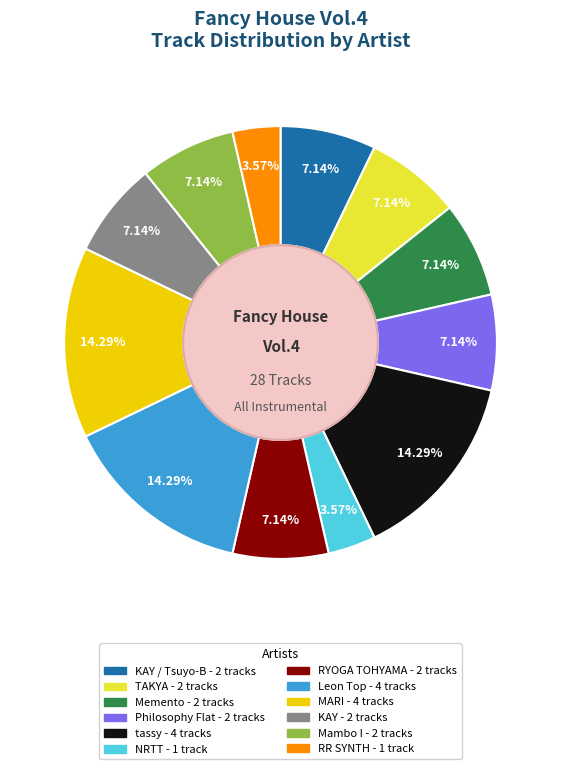

Is there a majority slice in this chart?

No